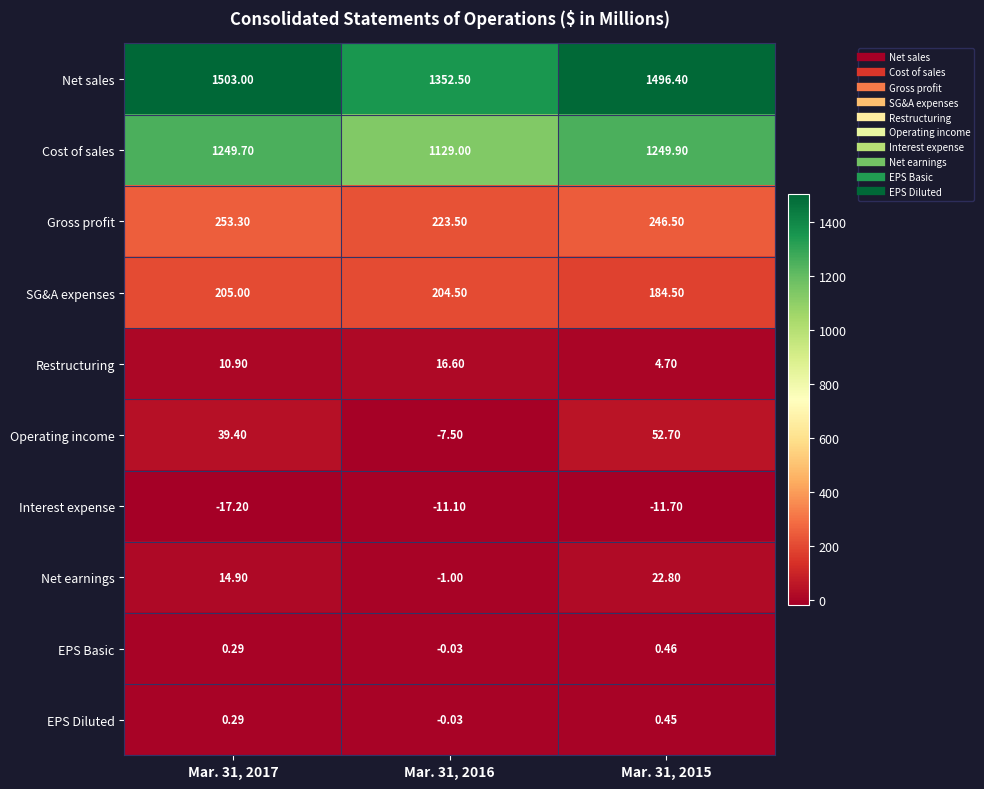

Is the value of SG&A expenses at Mar. 31, 2015 greater than the value of Operating income at Mar. 31, 2015?

Yes